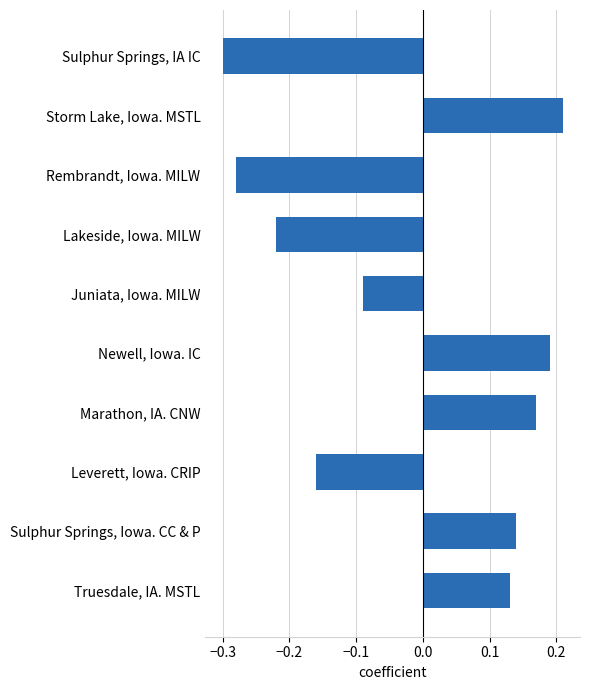

At which category does the chart reach its minimum across all series?

Sulphur Springs, IA IC